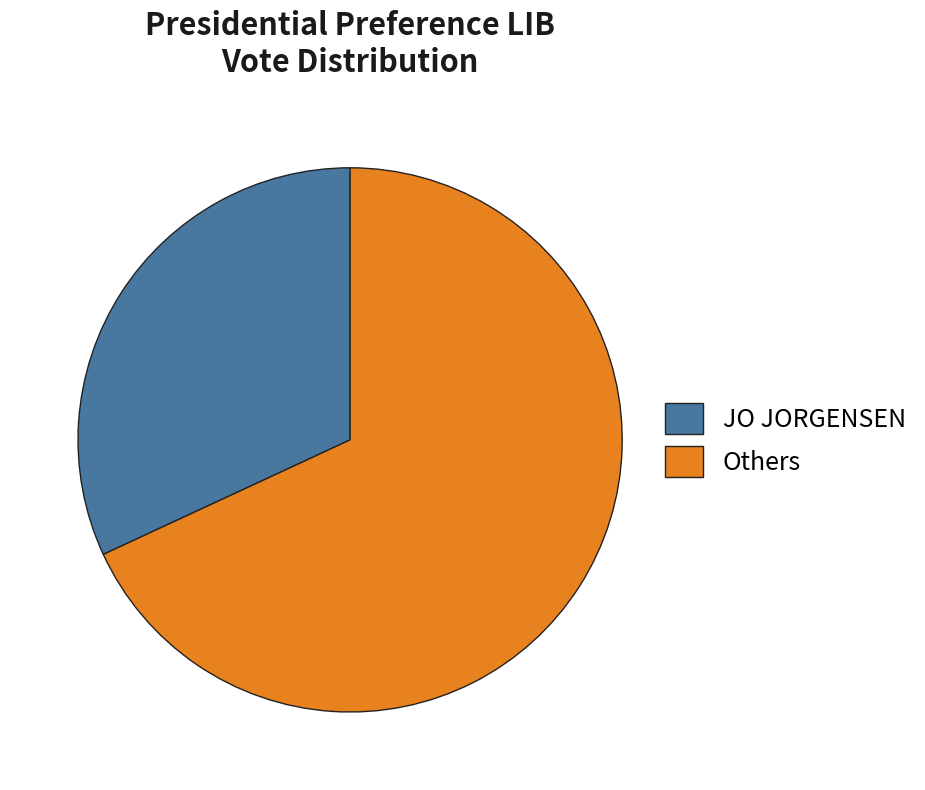

True or false: Others accounts for 62% of the total.

False